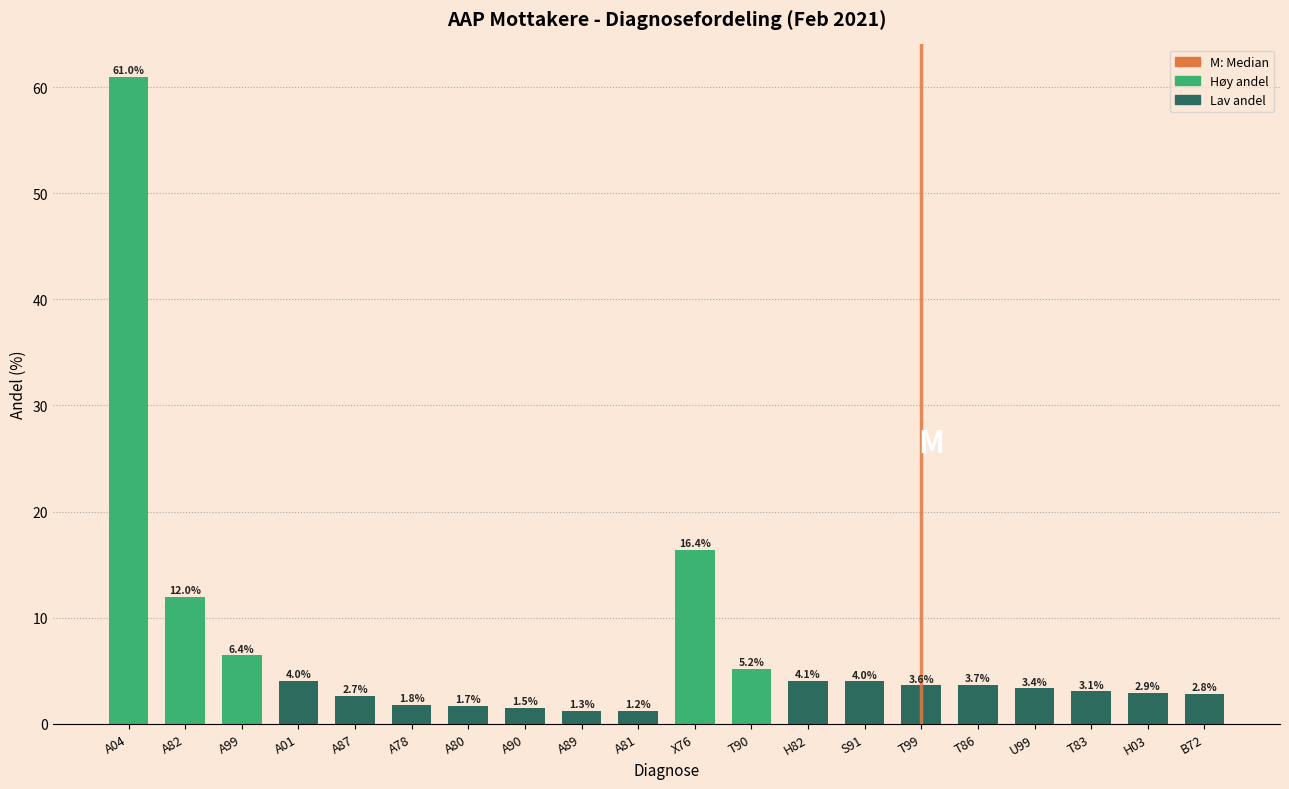

Reading left to right, extract all data points from this chart.

61.0	12.0	6.4	4.0	2.7	1.8	1.7	1.5	1.3	1.2	16.4	5.2	4.1	4.0	3.6	3.7	3.4	3.1	2.9	2.8